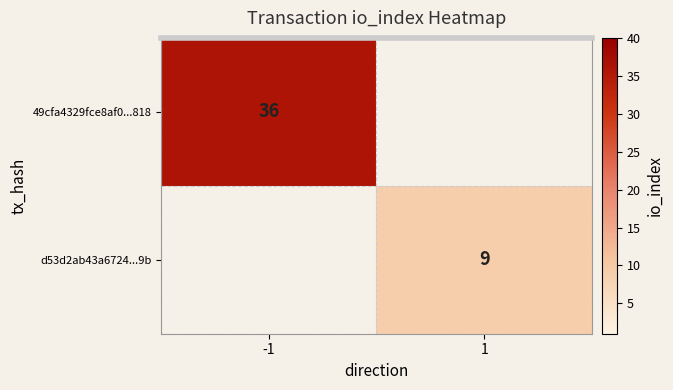

True or false: 49cfa4329fce8af0...818 has a value of 10 at -1.

False